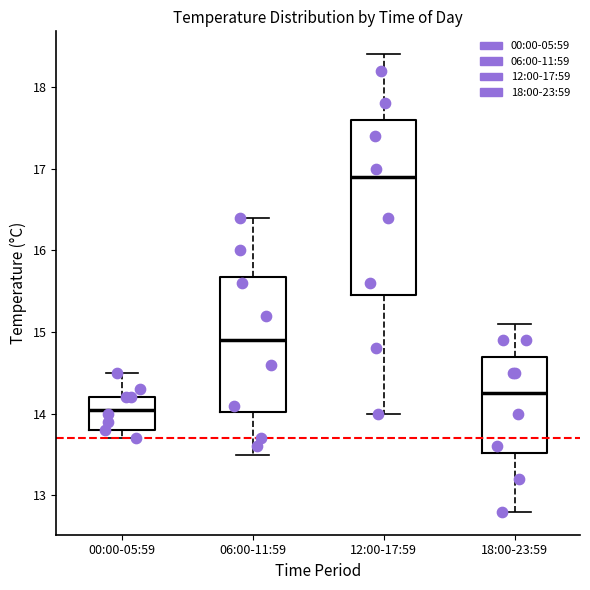

Reading left to right, transcribe this box plot: for each box, give where its median line is, the range the box spans, and where its two whiskers end, as read against the y-axis. The values are not printed on the chart, so give them approximately, as read against the axis.

00:00-05:59: median 14.1, box 13.8 to 14.2, whiskers 13.7 to 14.5
06:00-11:59: median 14.9, box 14.0 to 15.7, whiskers 13.5 to 16.4
12:00-17:59: median 16.9, box 15.5 to 17.6, whiskers 14.0 to 18.4
18:00-23:59: median 14.3, box 13.5 to 14.7, whiskers 12.8 to 15.1